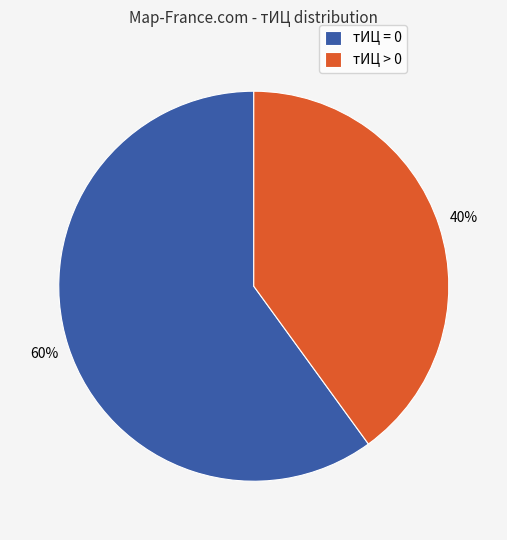

Is it true that тИЦ > 0 is 54% of the pie?

False